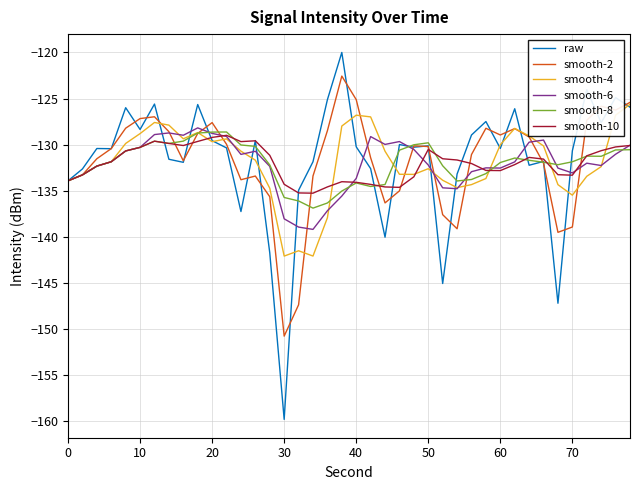

Which series has the largest range (max minus min)?

raw